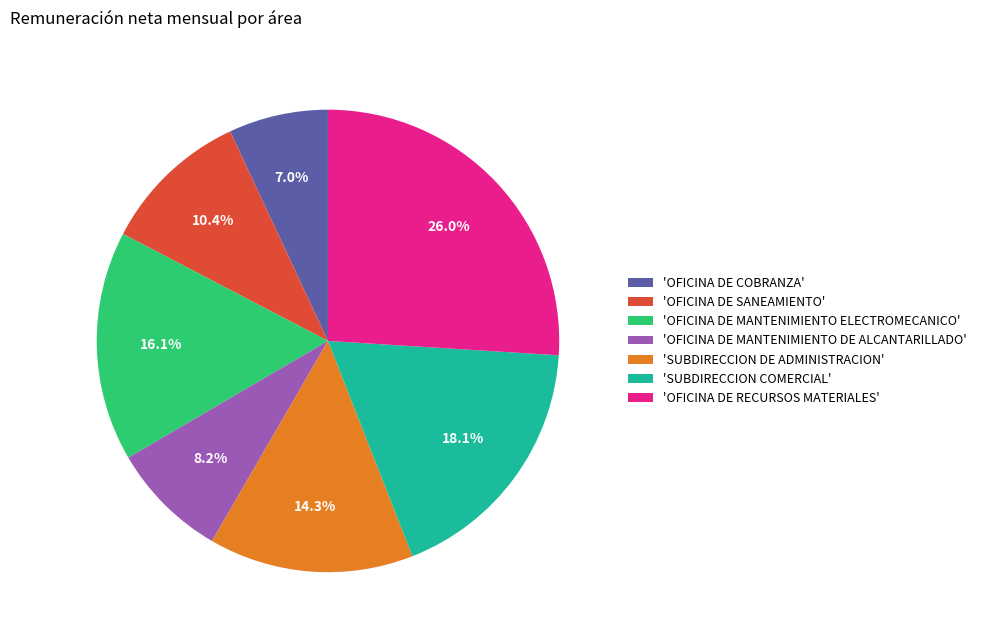

Which has a higher value, 'OFICINA DE COBRANZA' or 'OFICINA DE RECURSOS MATERIALES'?

'OFICINA DE RECURSOS MATERIALES'